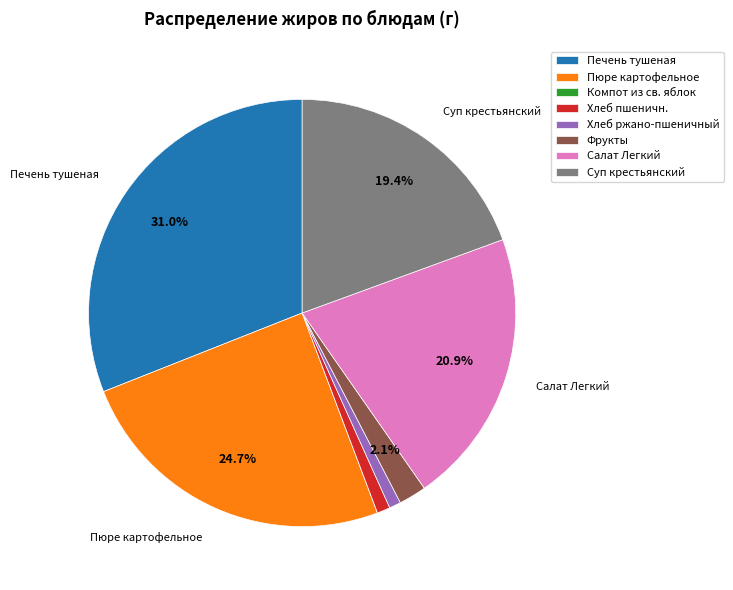

Which category has the biggest portion of the pie?

Печень тушеная